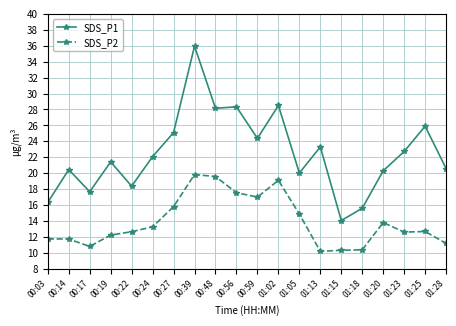

What is the difference between the highest and lowest values at 00:48?

8.6